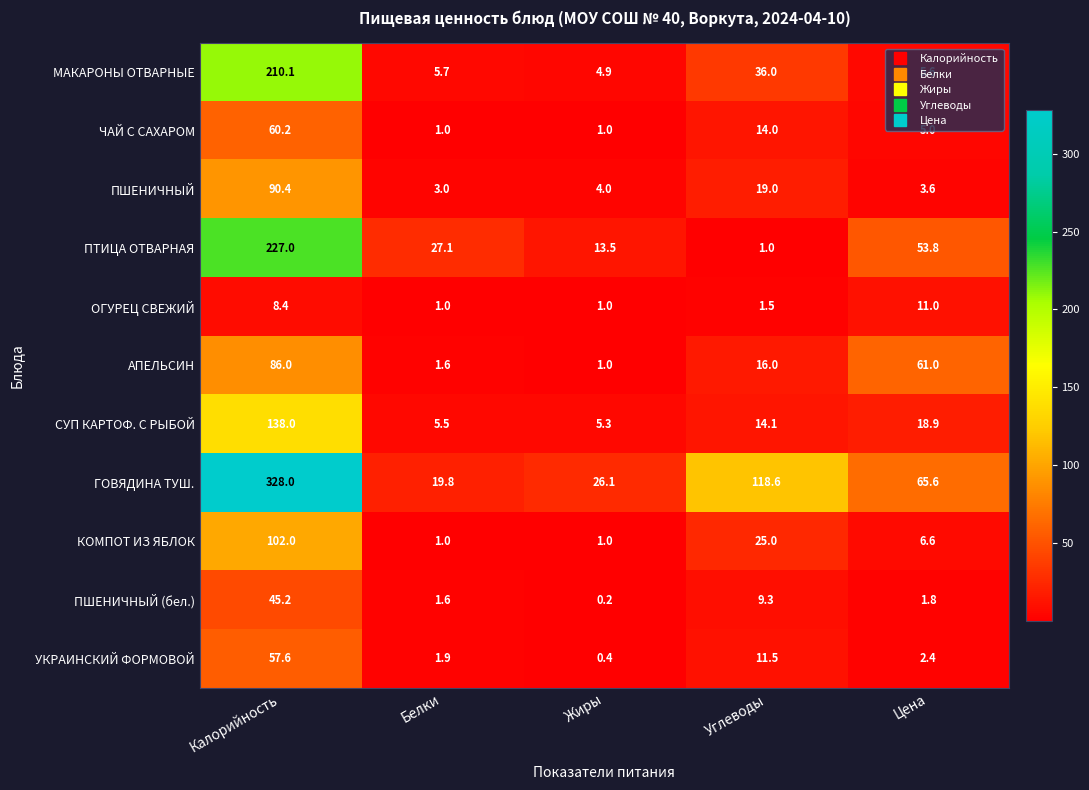

What is the average value of the МАКАРОНЫ ОТВАРНЫЕ series?

52.5